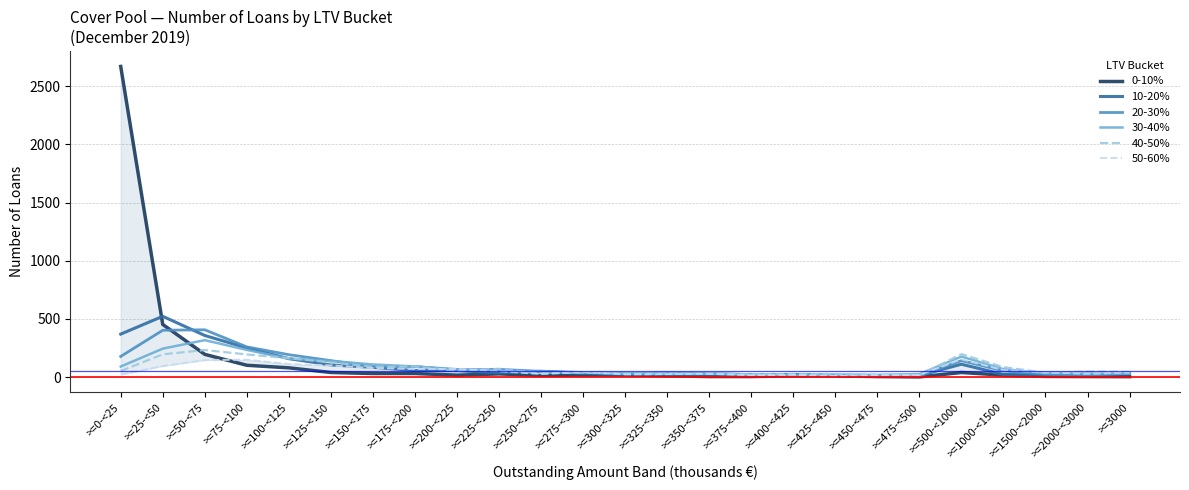

What is the value of the 10-20% point at the 17th from the left?

22